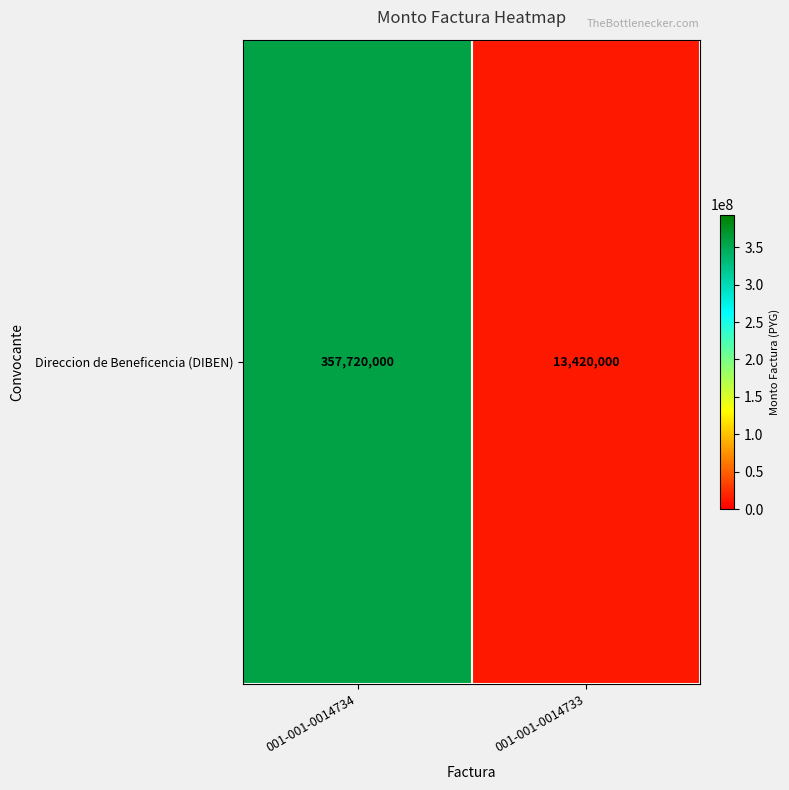

What is the sum of all values?

371140000